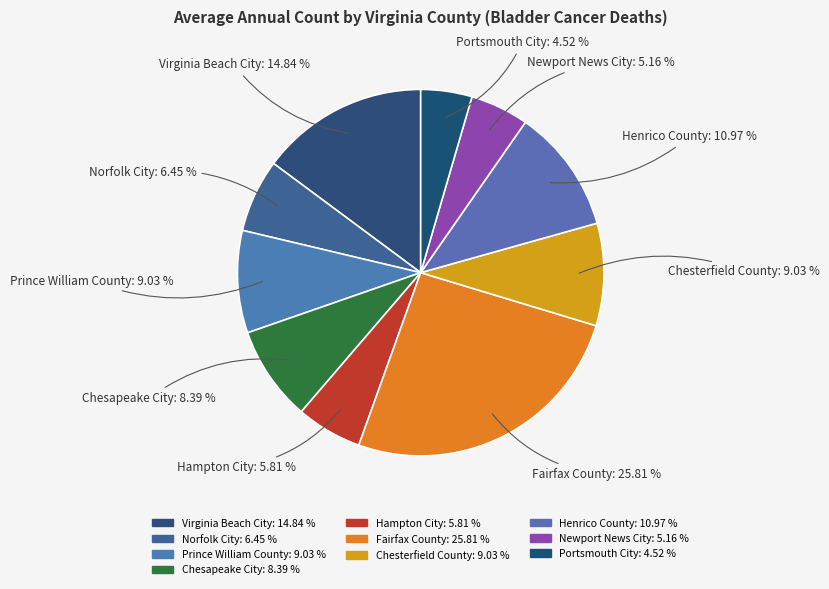

How many segments does this pie chart have?

10